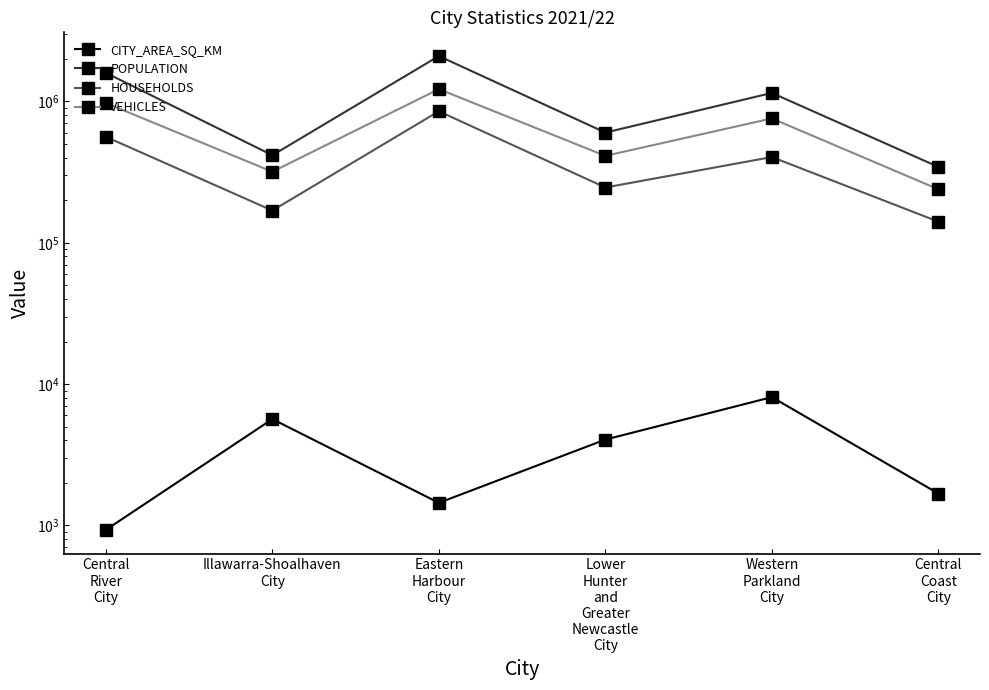

What is the highest value of the HOUSEHOLDS series?

852000